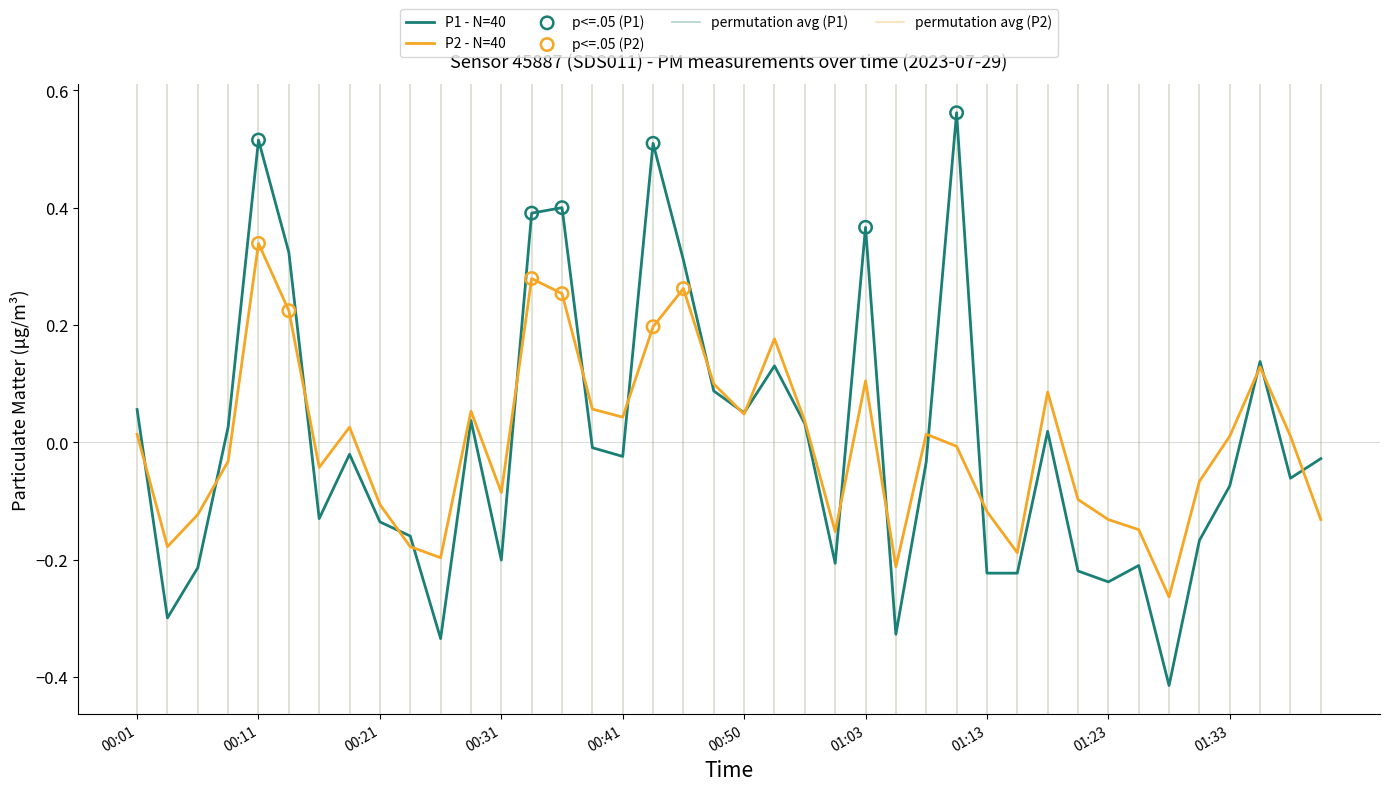

How many lines are shown in the chart?

2